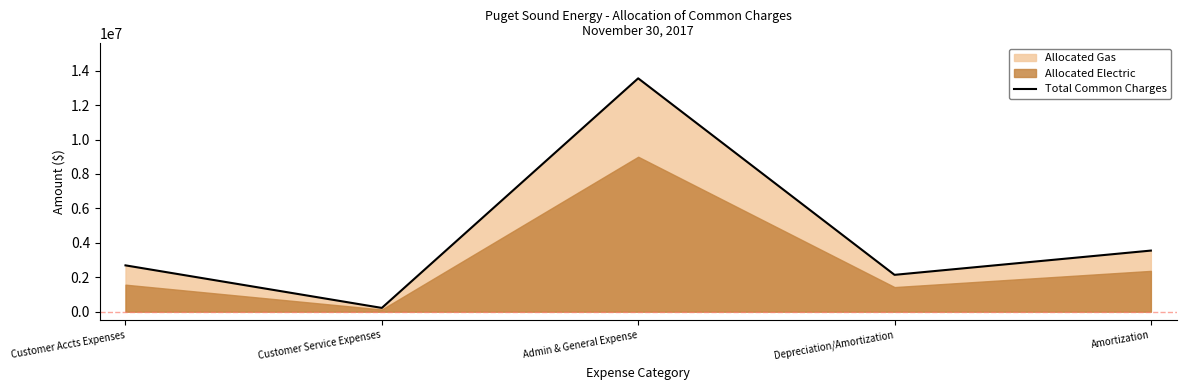

What is the average value?

4430848.3